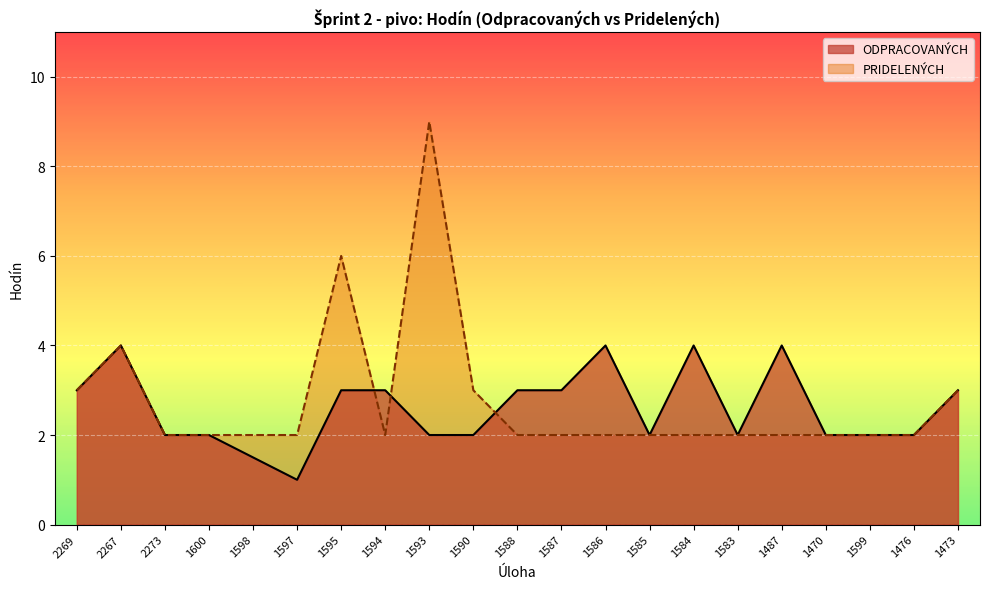

What are all the series names shown in the legend?

ODPRACOVANÝCH, PRIDELENÝCH